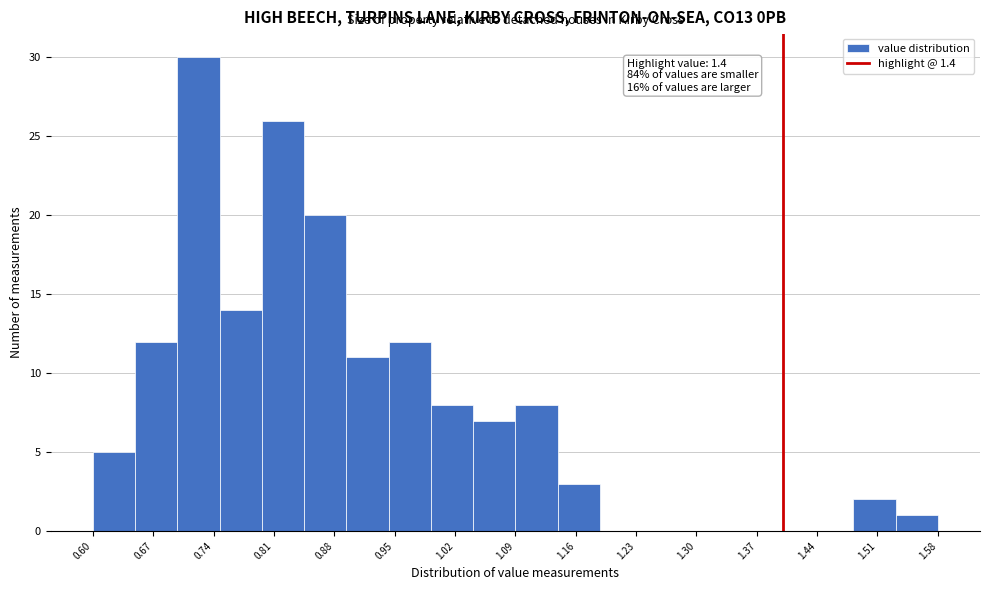

Over which range of the x-axis is the bar tallest?

0.698 to 0.747